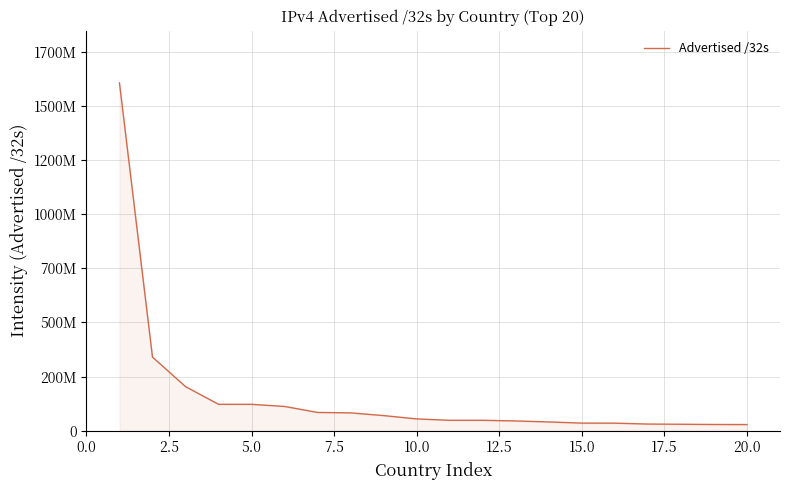

Does the chart display data point markers on the line(s)?

No